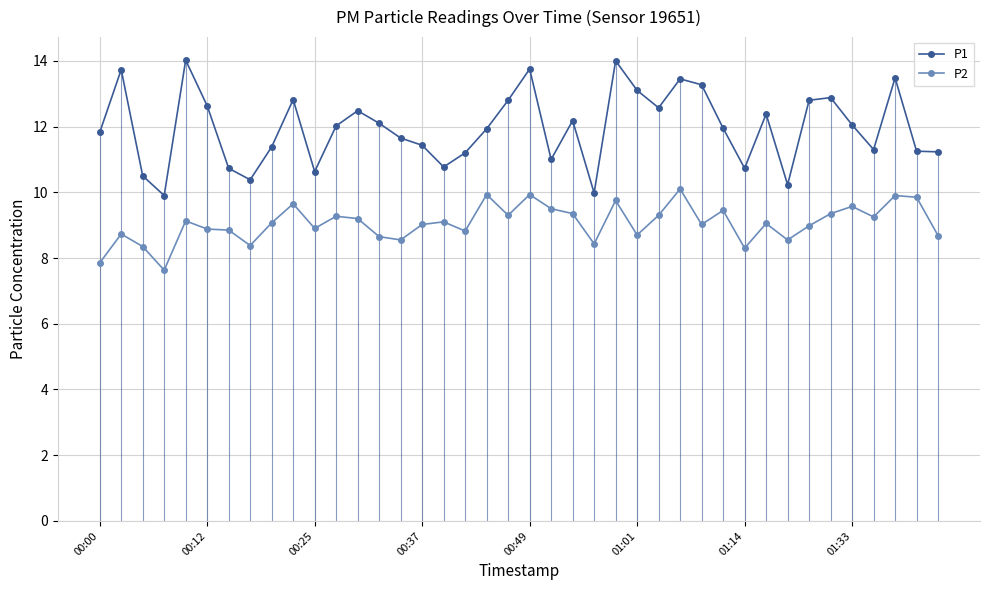

Which series has the largest range (max minus min)?

P1